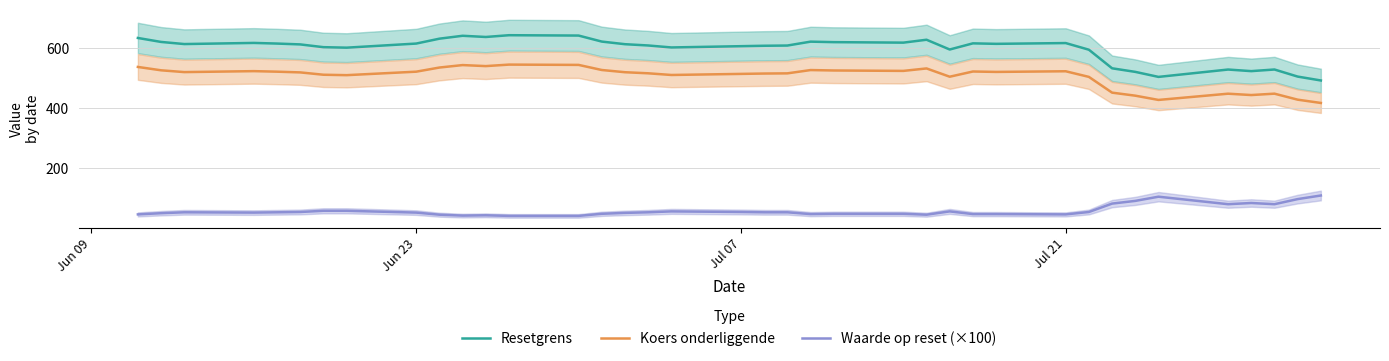

Which series has the largest total across all categories?

Resetgrens